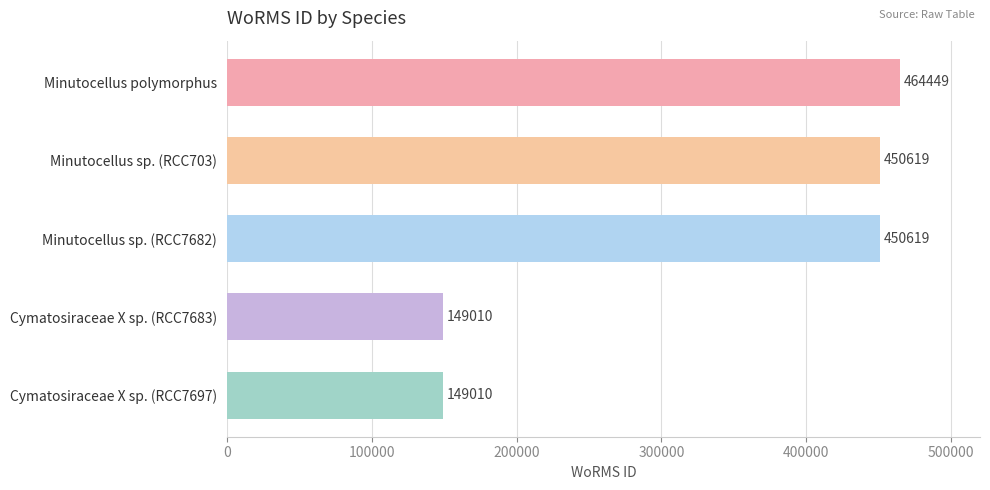

Reading top to bottom, extract all data points from this chart.

464449	450619	450619	149010	149010